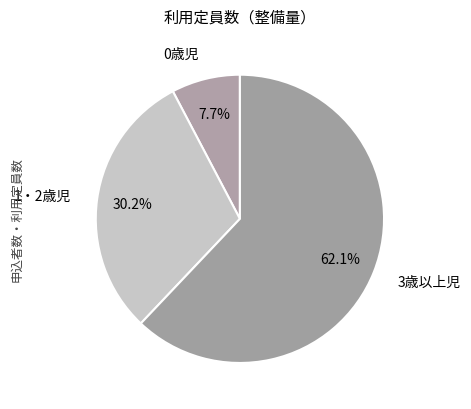

To the nearest percent, what is the average slice percentage?

33%